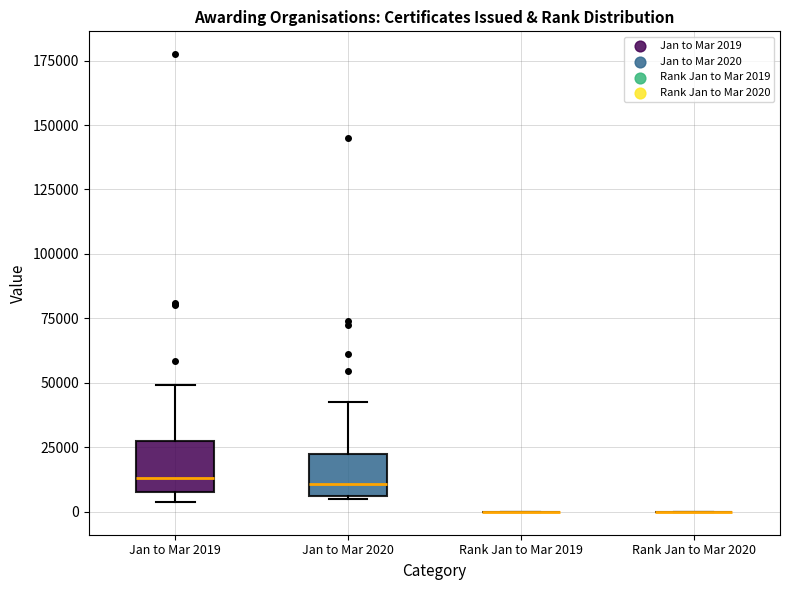

Reading left to right, transcribe this box plot: for each box, give where its median line is, the range the box spans, and where its two whiskers end, as read against the y-axis. The values are not printed on the chart, so give them approximately, as read against the axis.

Jan to Mar 2019: median 15000, box 10000 to 25000, whiskers 5000 to 50000
Jan to Mar 2020: median 10000, box 5000 to 20000, whiskers 5000 to 45000
Rank Jan to Mar 2019: box collapsed to a line at 0, whiskers 0 to 0
Rank Jan to Mar 2020: box collapsed to a line at 0, whiskers 0 to 0